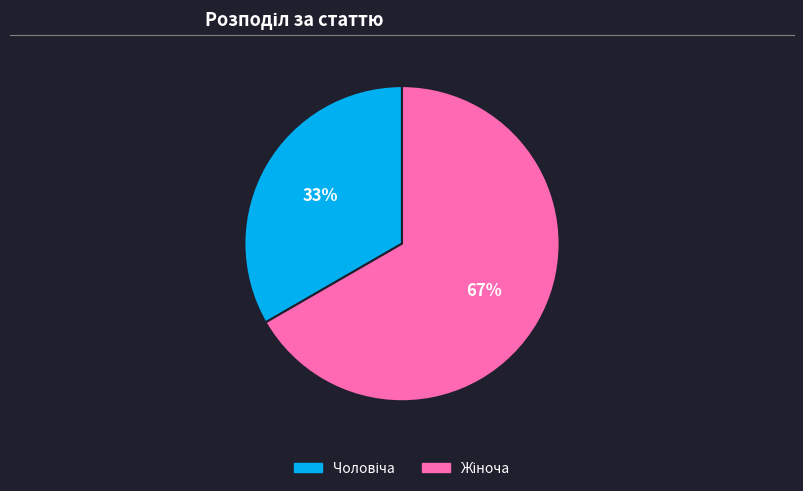

Is there any slice that represents more than half of the pie?

Yes